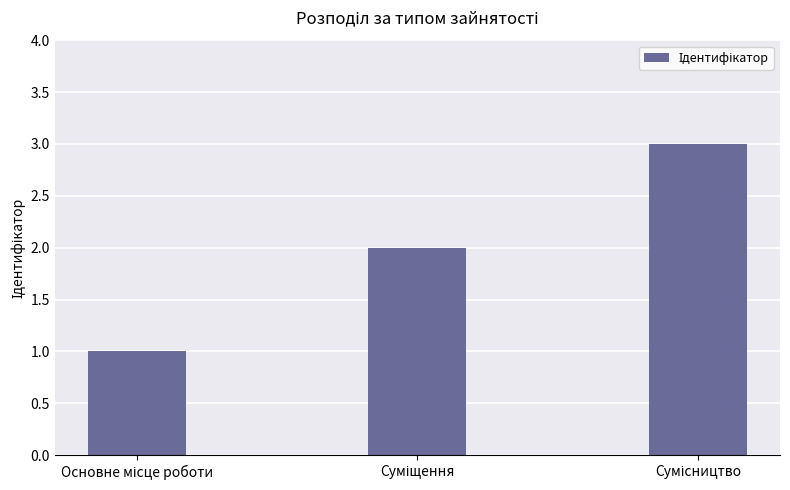

What is the greatest value displayed?

3